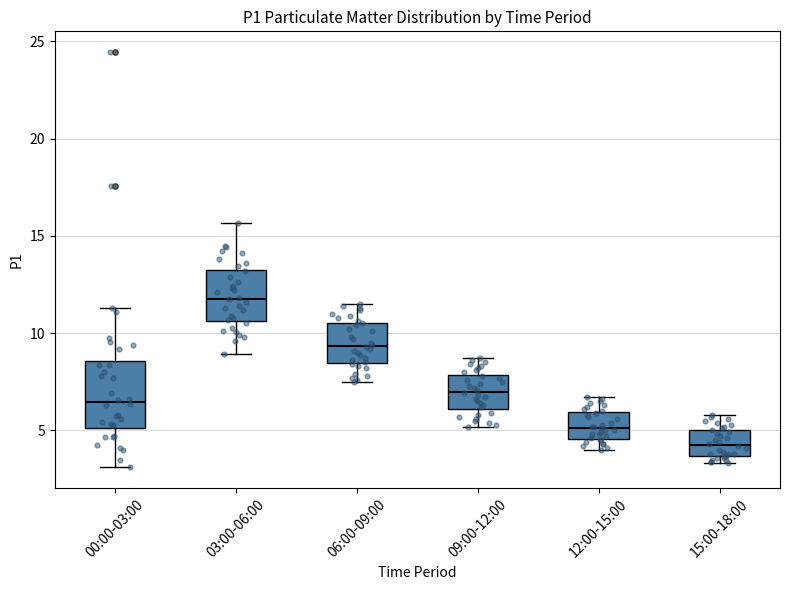

Which box is the tallest, from its lower edge to its upper edge?

00:00-03:00